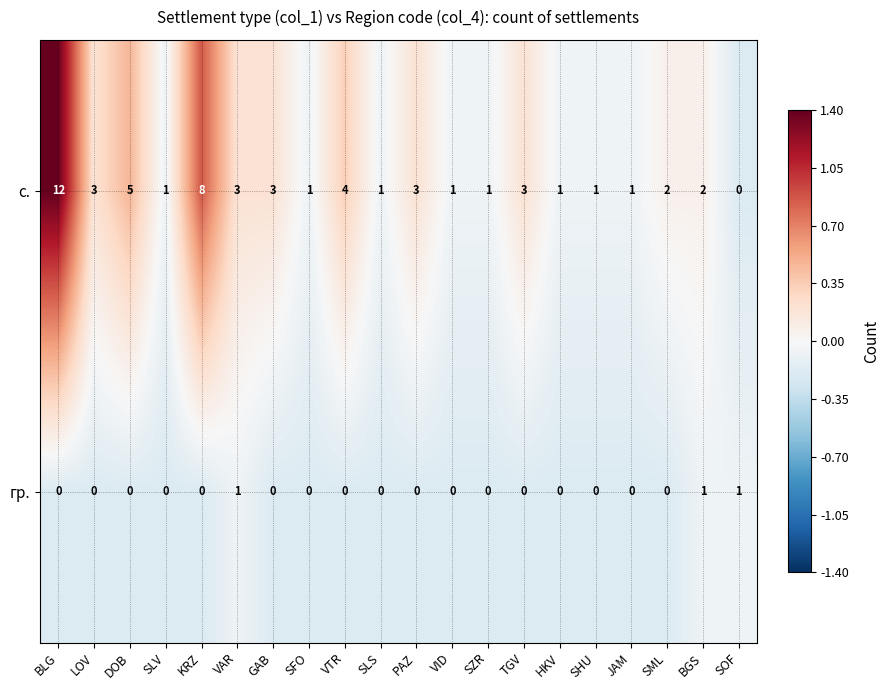

What is the difference between the highest and lowest values at KRZ?

8